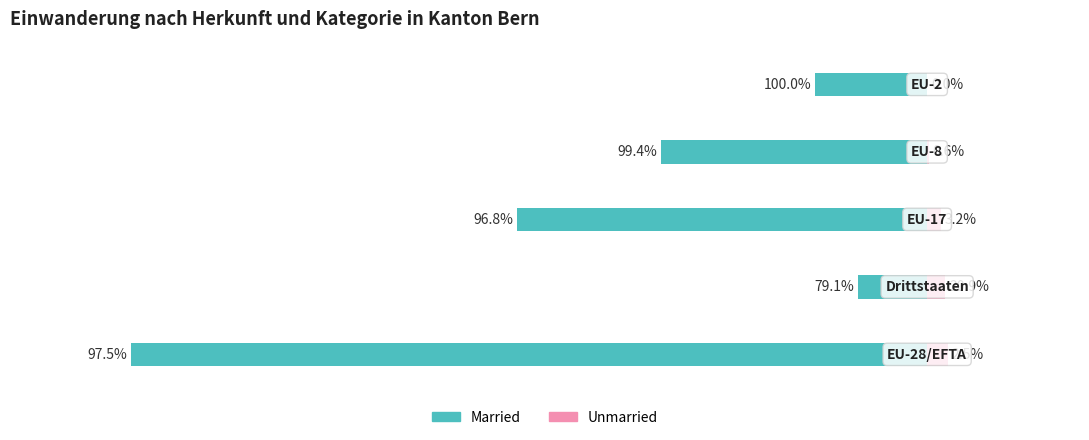

What is the sum of all Married values?

-2164